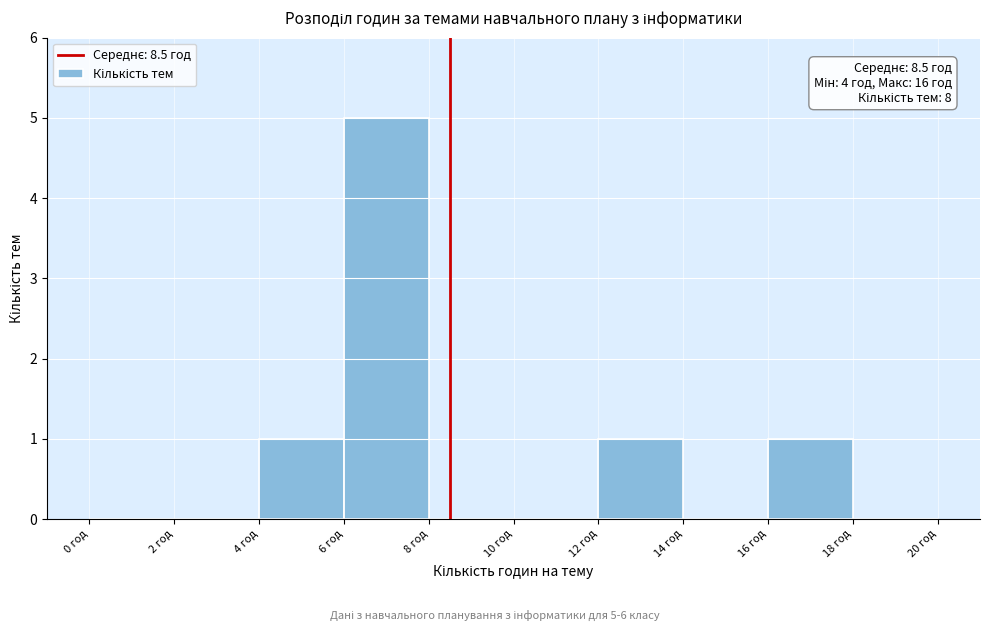

Over which range of the x-axis is the bar tallest?

6 to 8